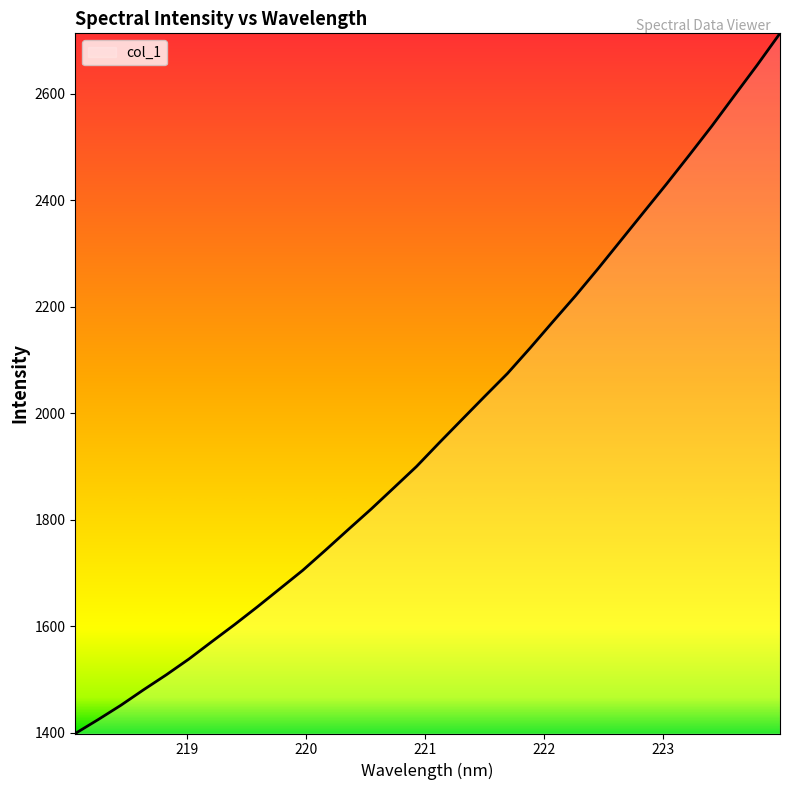

What is the smallest value displayed?

1398.7